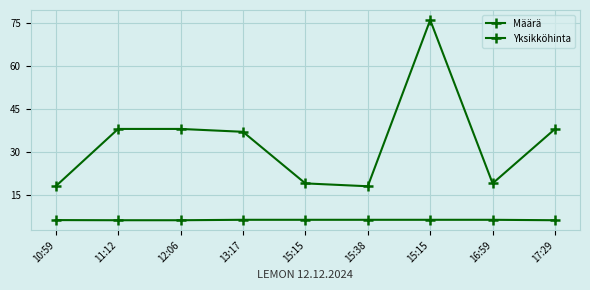

True or false: Määrä has a value of 38.0 at 11:12.

True